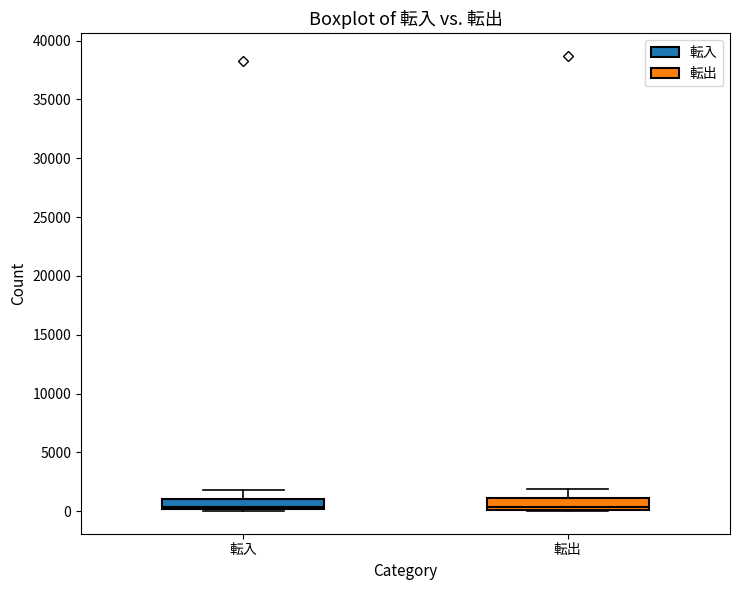

Where is the upper edge of the box for 転入 on the y-axis? The values are not printed on the chart, so give them approximately, as read against the axis.

1000